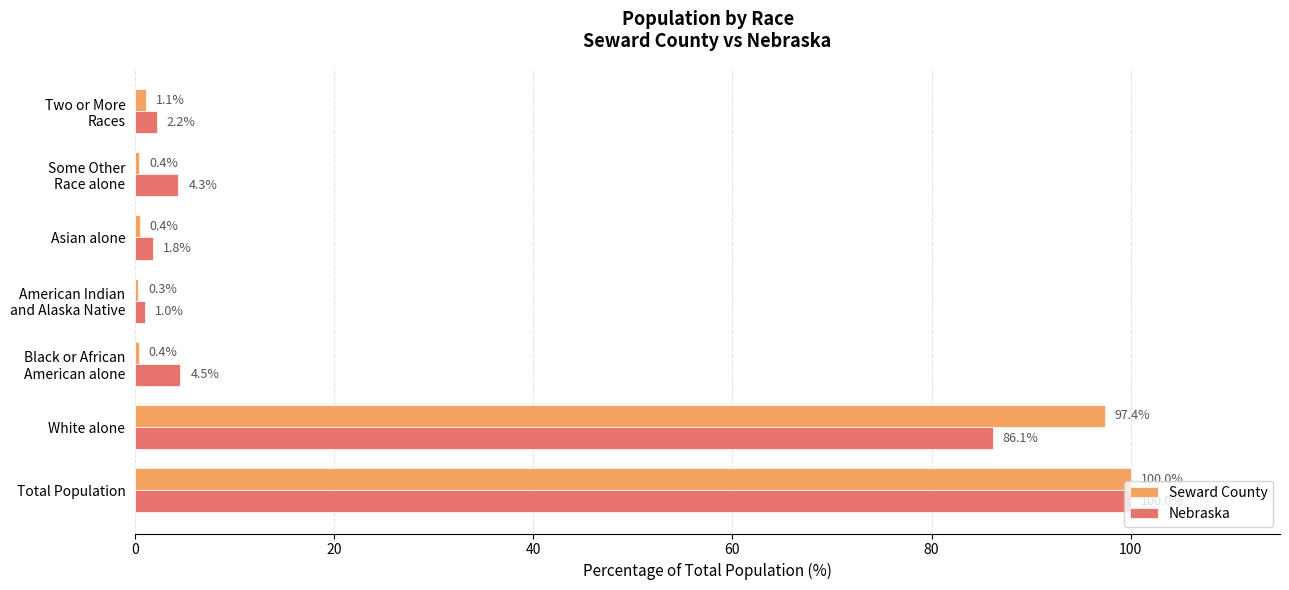

Which series has the largest total across all categories?

Seward County